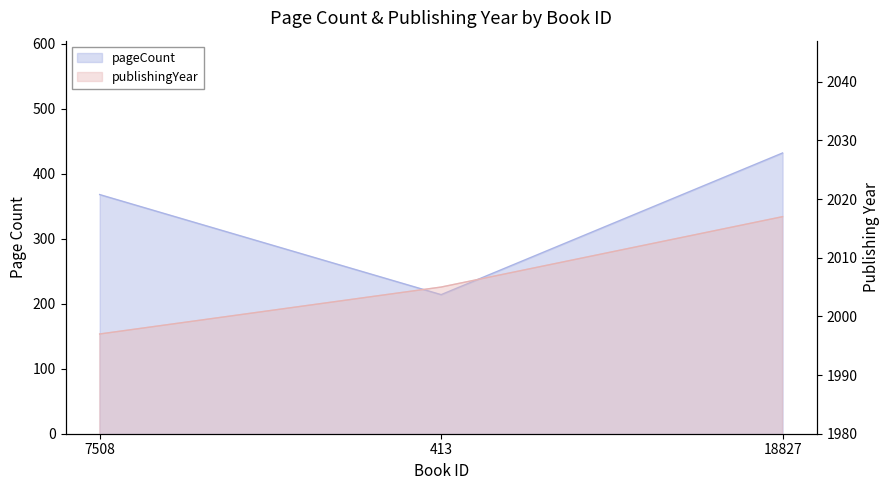

At which category is the sum across all series the highest?

18827